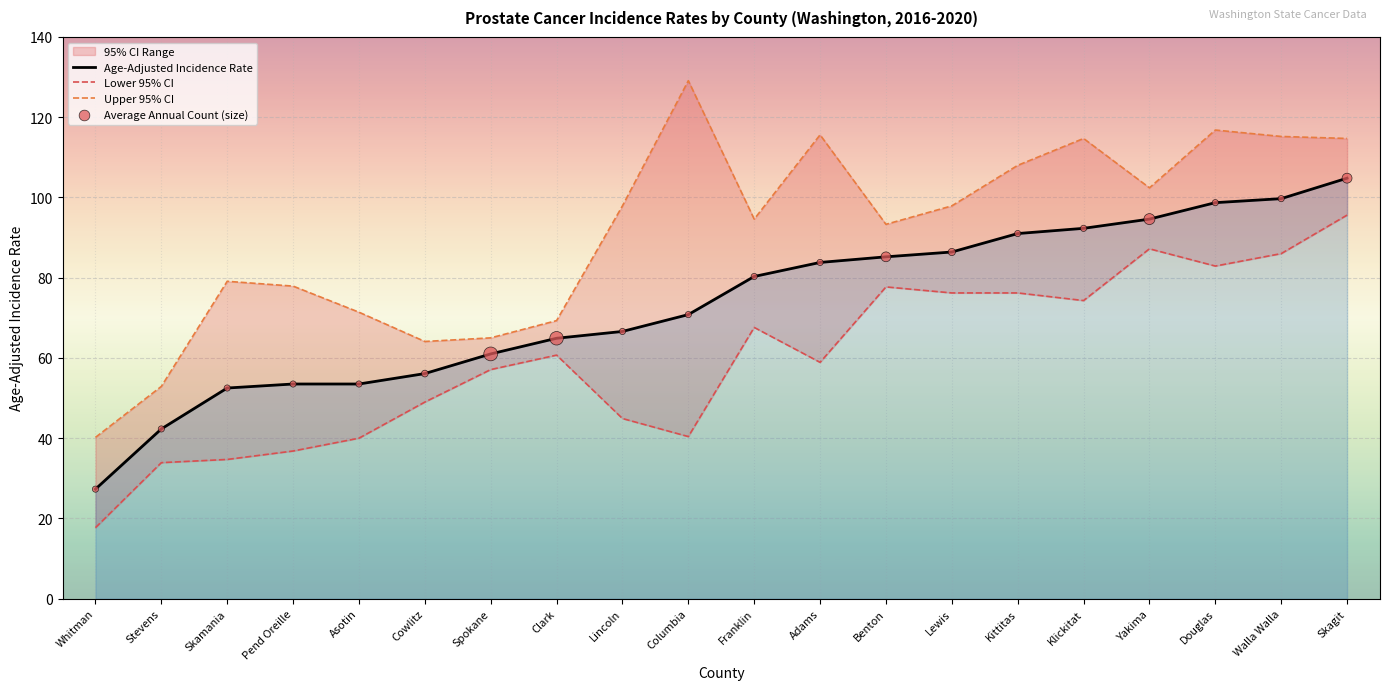

Which series contains the highest Y value?

Upper 95% CI